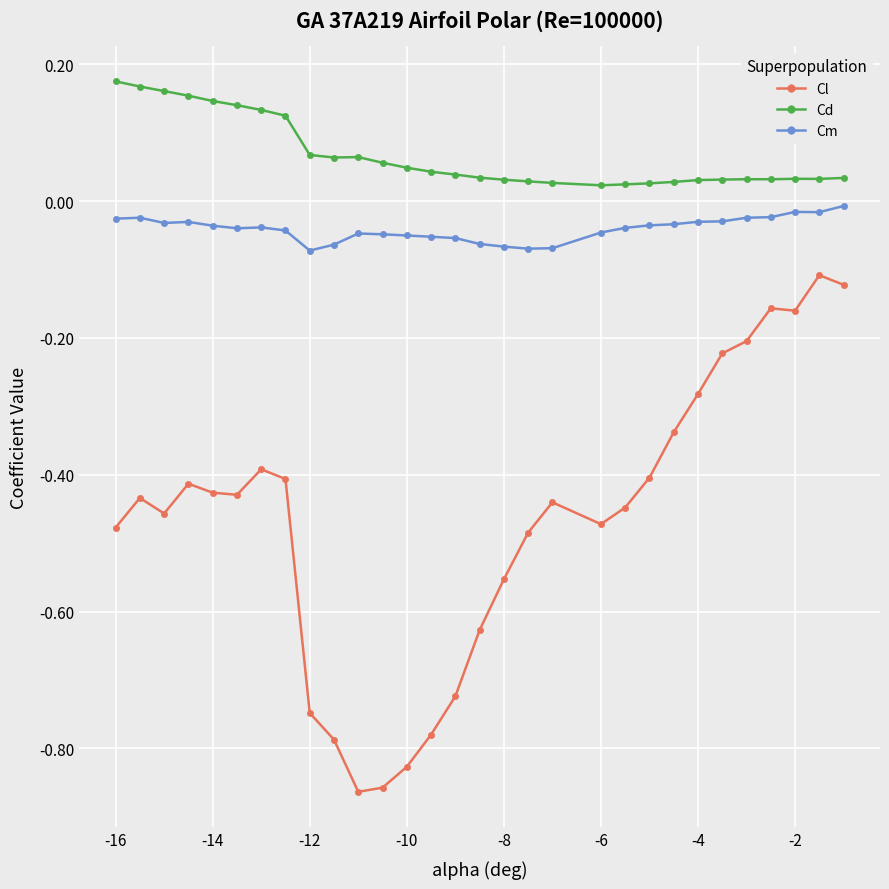

True or false: Cm and Cd cross at least once.

False